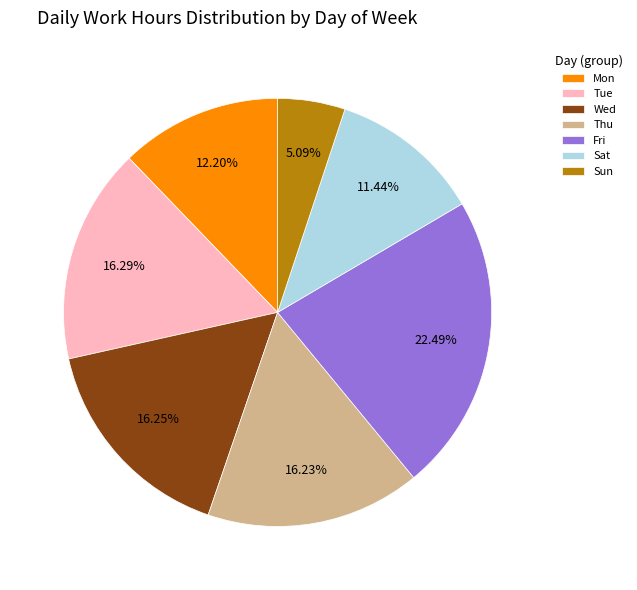

What is the smallest slice in the pie chart?

Sun